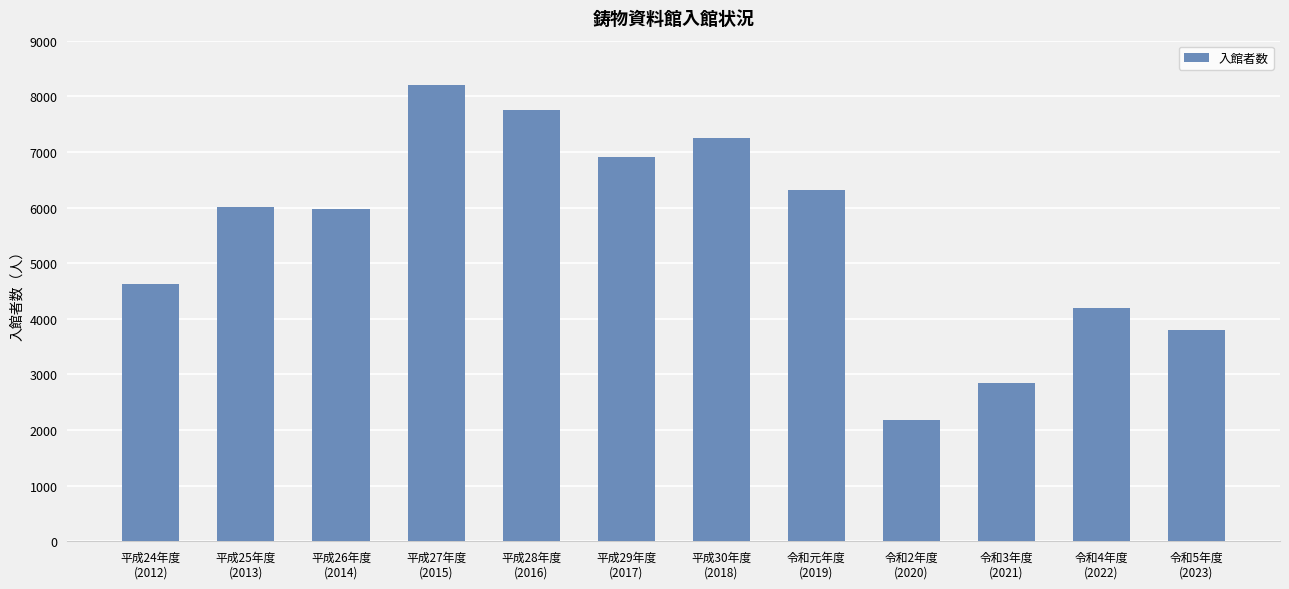

True or false: the data shows 7253 at 平成30年度
(2018).

True